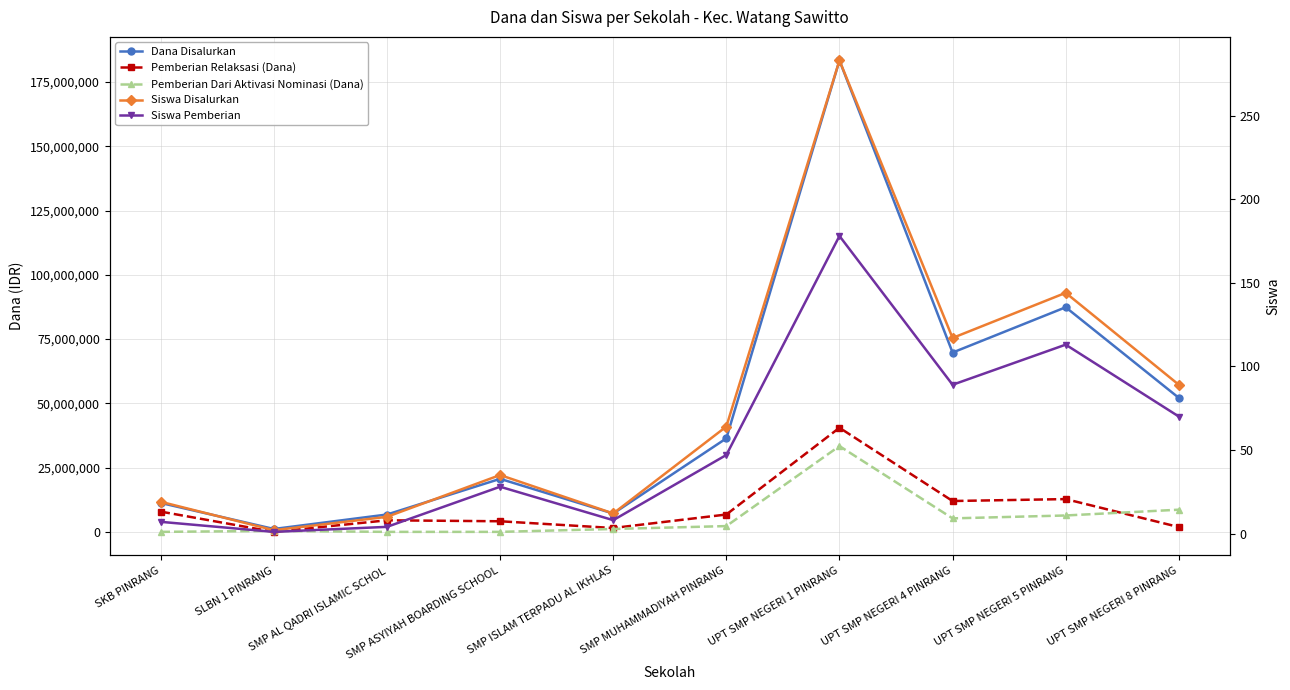

Which category has the highest value in the Dana Disalurkan series?

UPT SMP NEGERI 1 PINRANG